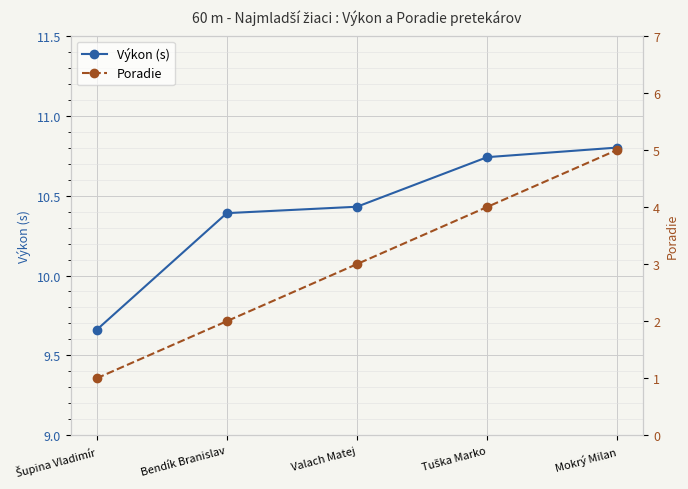

What are all the series names shown in the legend?

Výkon (s), Poradie